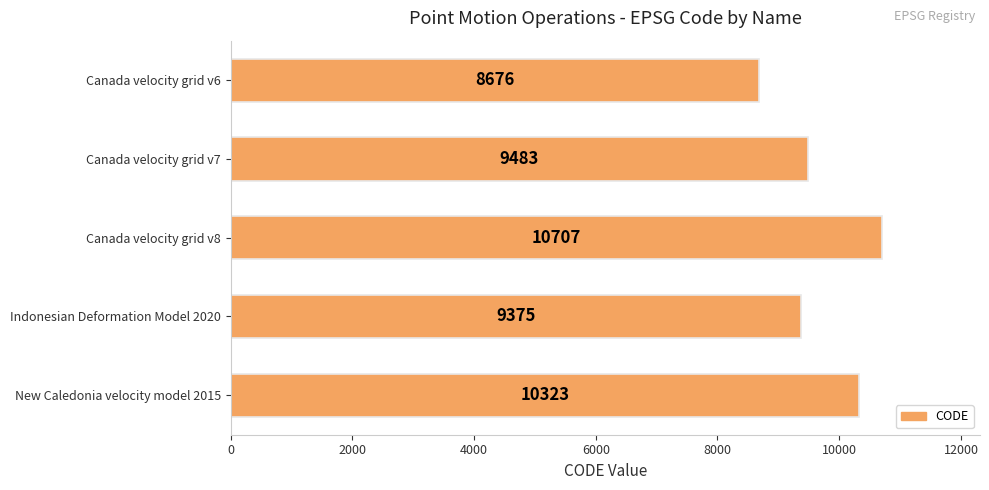

Rank the categories by value from highest to lowest.

Canada velocity grid v8, New Caledonia velocity model 2015, Canada velocity grid v7, Indonesian Deformation Model 2020, Canada velocity grid v6